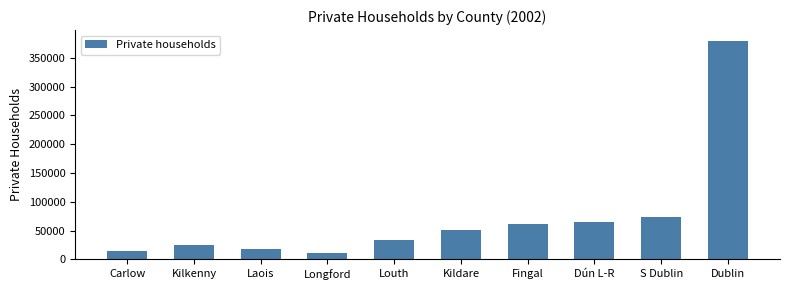

What is the average value?

73133